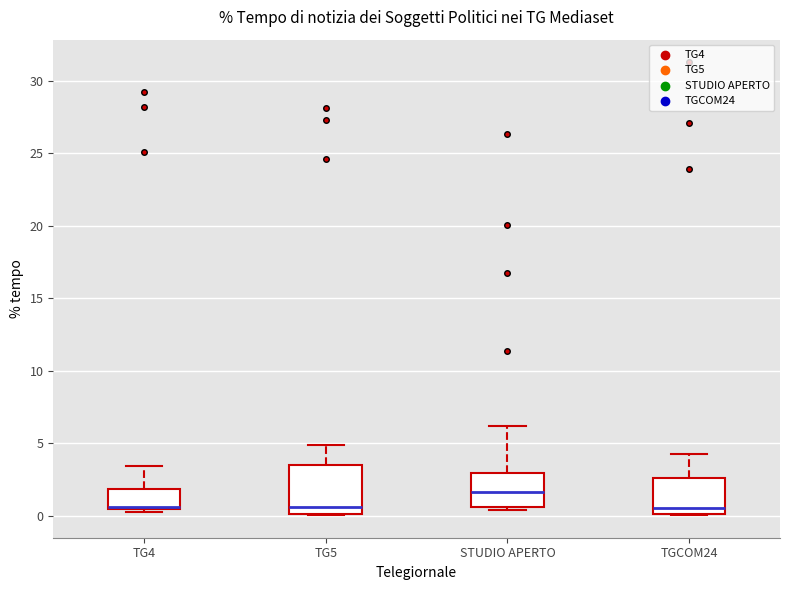

Reading left to right, read every box against the y-axis: the position of its median line, the range the box covers, and the ends of its whiskers. The values are not printed on the chart, so give them approximately, as read against the axis.

TG4: median 0.5 (drawn on the box's lower edge), box 0.5 to 2.0, whiskers 0.0 to 3.5
TG5: median 0.5, box 0.0 to 3.5, whiskers 0.0 to 5.0
STUDIO APERTO: median 1.5, box 0.5 to 3.0, whiskers 0.5 (just below the box's lower edge) to 6.0
TGCOM24: median 0.5, box 0.0 to 2.5, whiskers 0.0 to 4.5